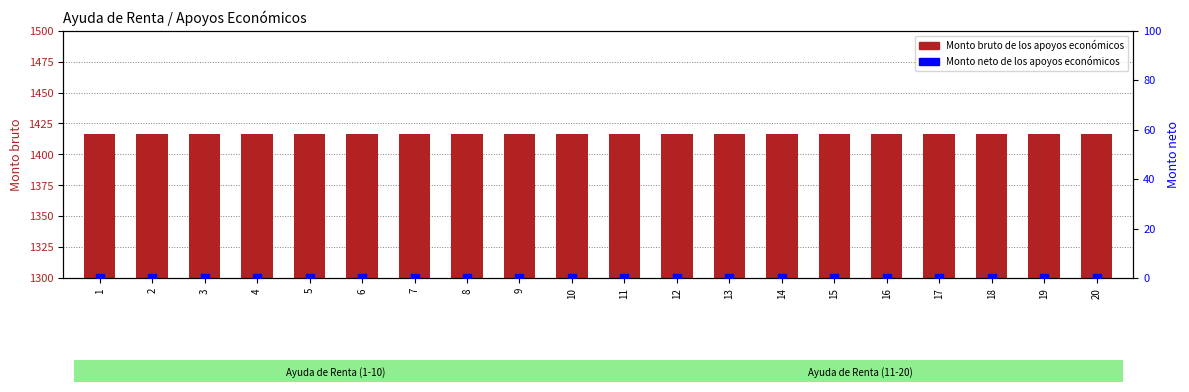

Is the value of Monto neto de los apoyos económicos at 1 greater than the value of Monto bruto de los apoyos económicos at 3?

No